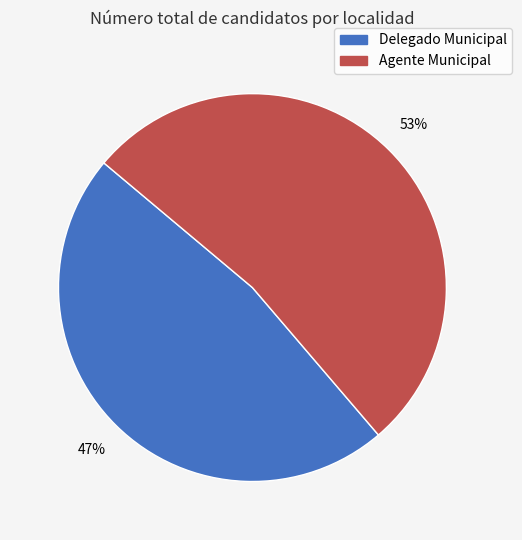

To the nearest percent, what is the combined percentage of Agente Municipal and Delegado Municipal?

100%